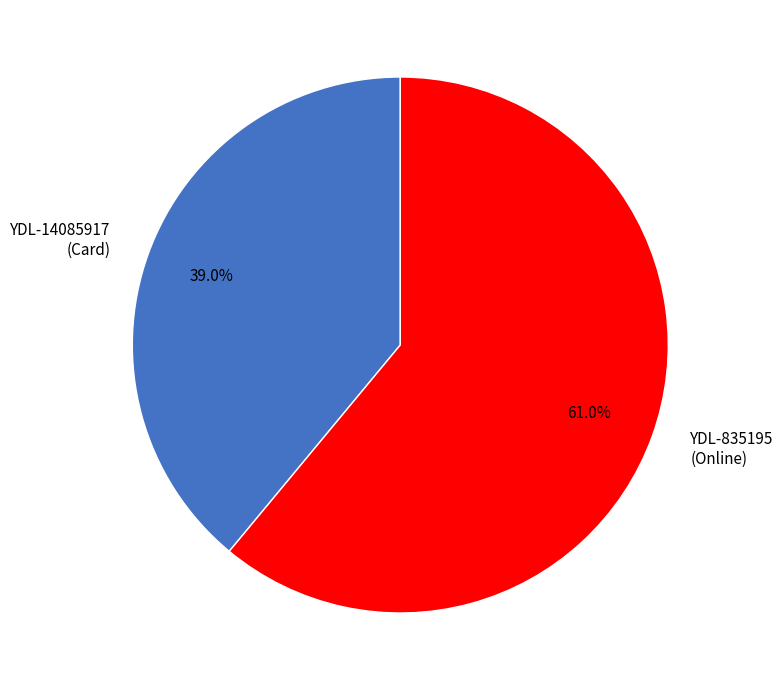

What is the ratio of the value at YDL-14085917 (Card) to the value at YDL-835195 (Online)?

0.6